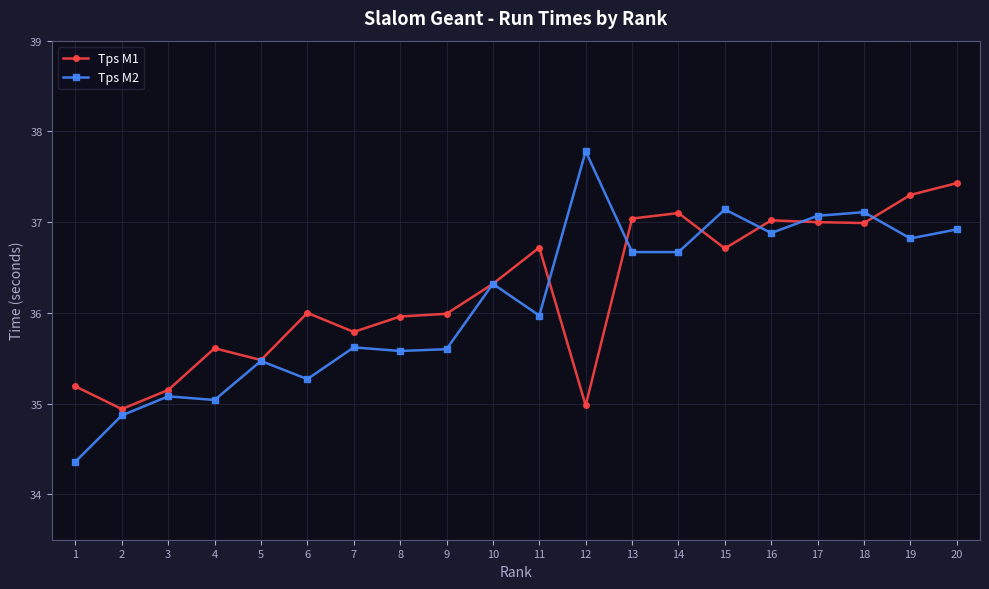

How many distinct data groups are displayed?

2